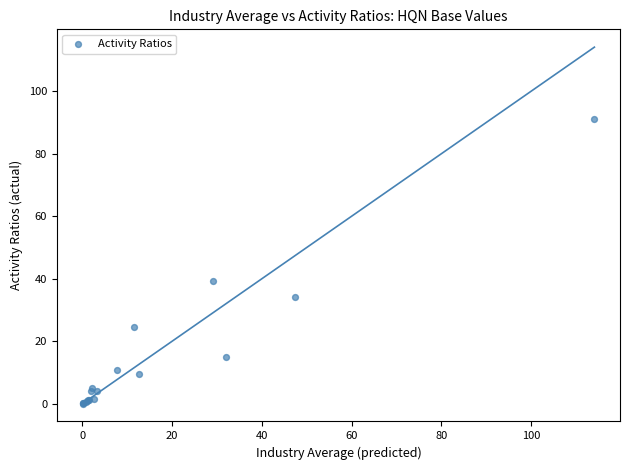

What Y value in the scatter plot is closest to 45?

39.1